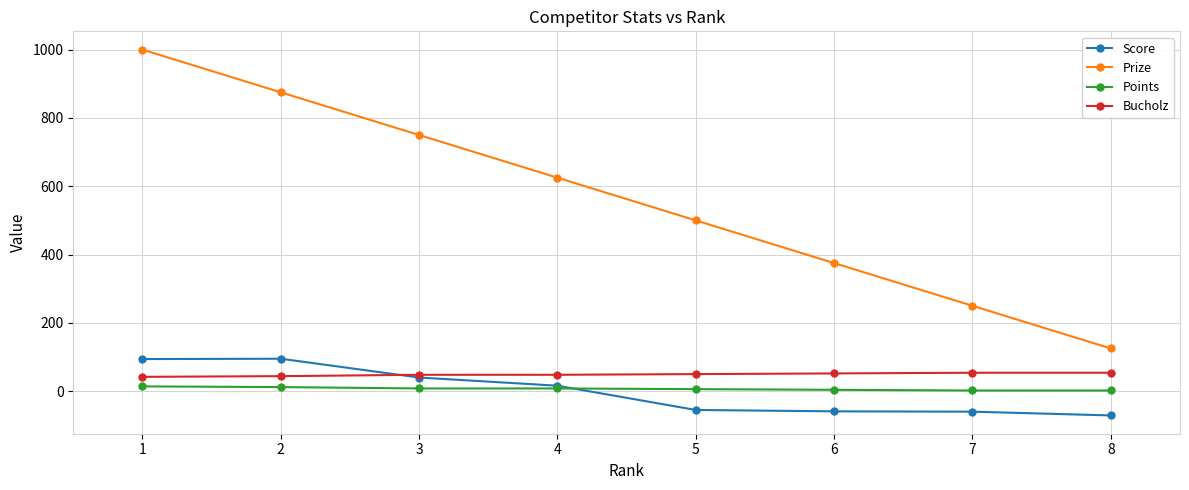

Which label corresponds to the smallest value in the chart?

8